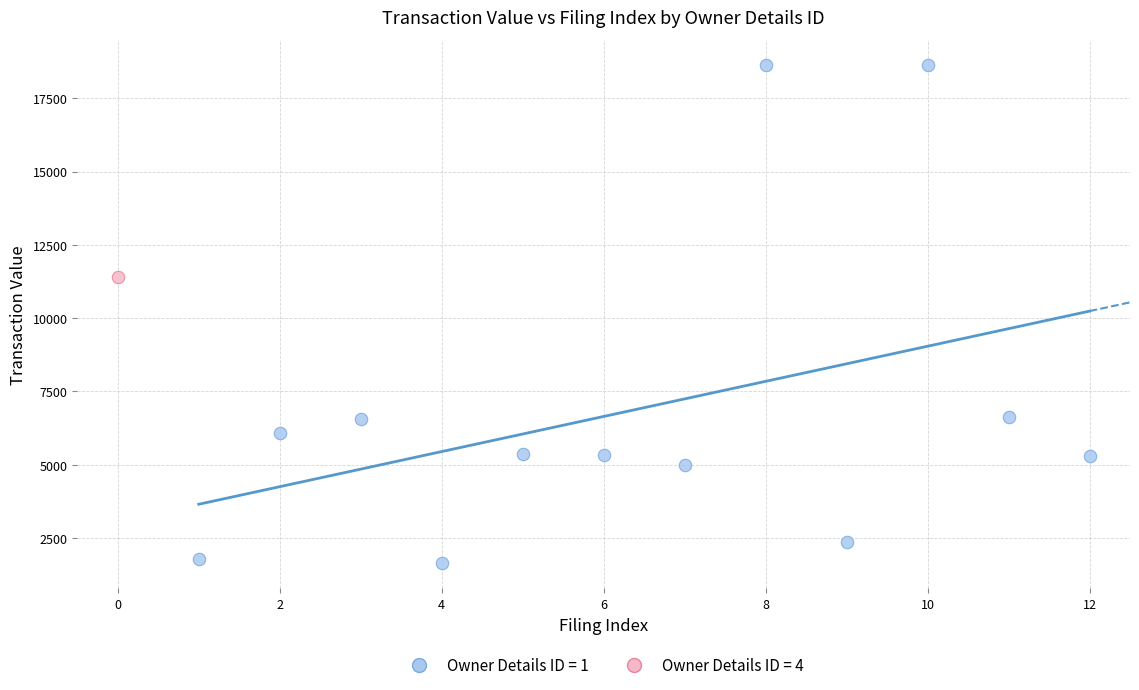

What are all the series names shown in the legend?

Owner Details ID = 1, Owner Details ID = 4